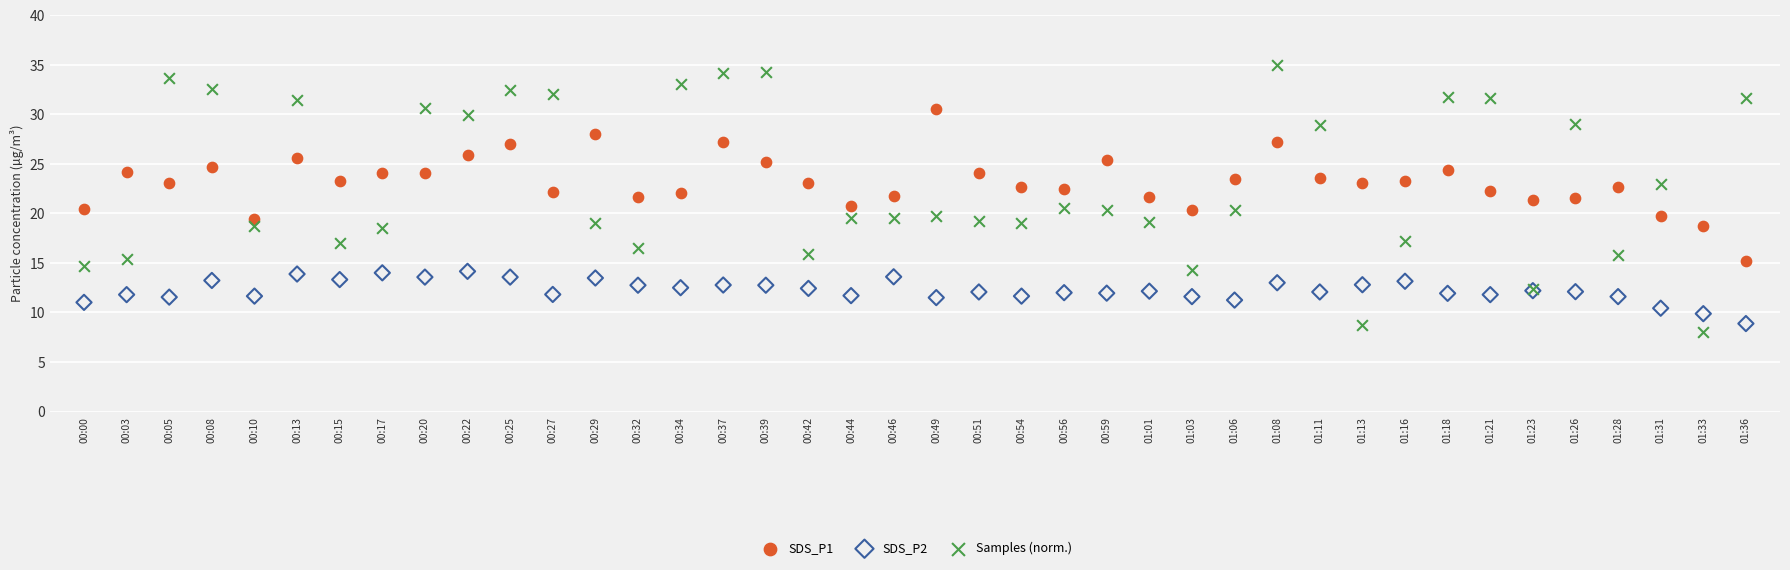

What are all the series names shown in the legend?

SDS_P1, SDS_P2, Samples (norm.)